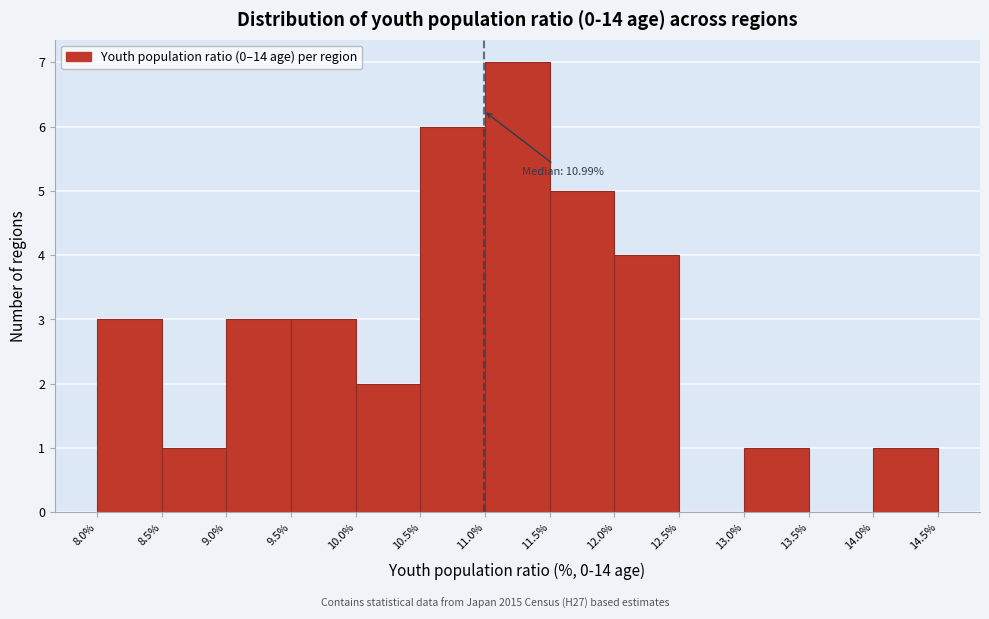

Which range on the x-axis has the tallest bar?

11.0% to 11.5%